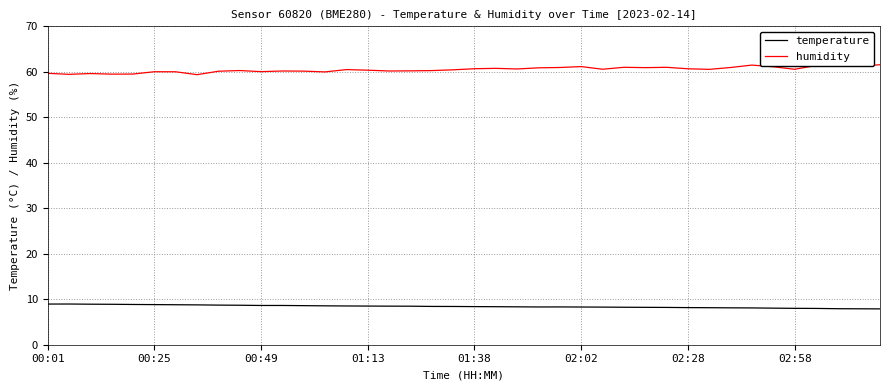

What position from the left is 36?

37